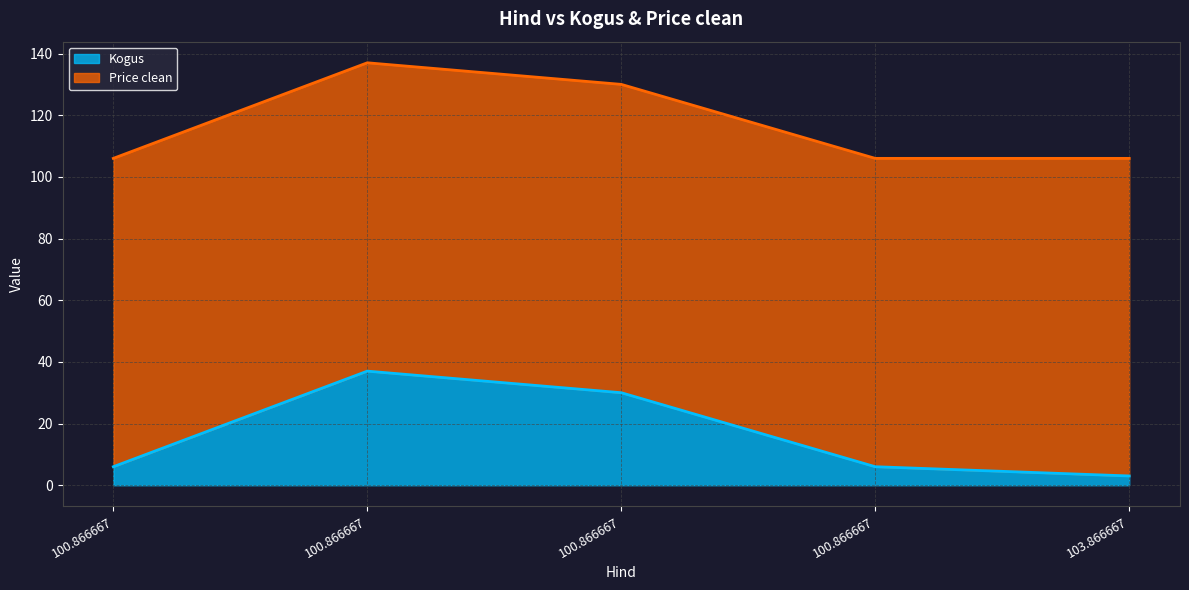

The chart shows a value of 10 at 100.866667. True or false?

False